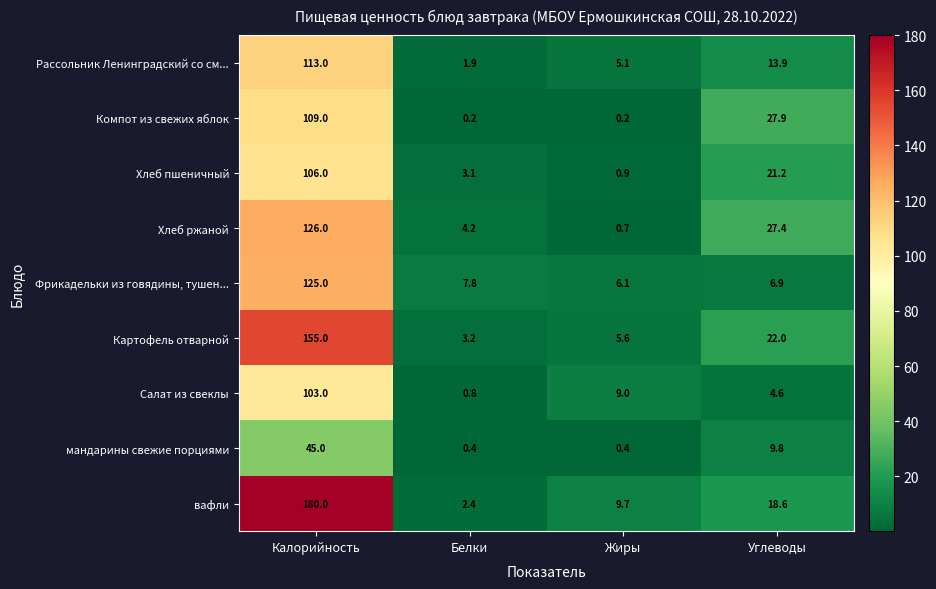

At which category is the sum across all series the highest?

Калорийность